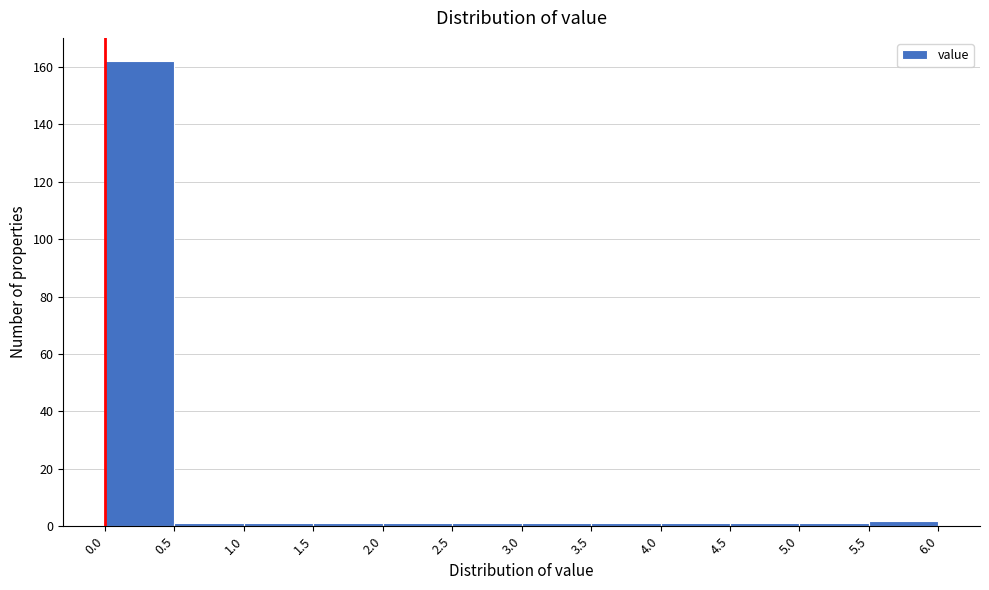

How tall is the bar that spans 0.0 to 0.5 on the x-axis? The values are not printed on the chart, so give them approximately, as read against the axis.

162